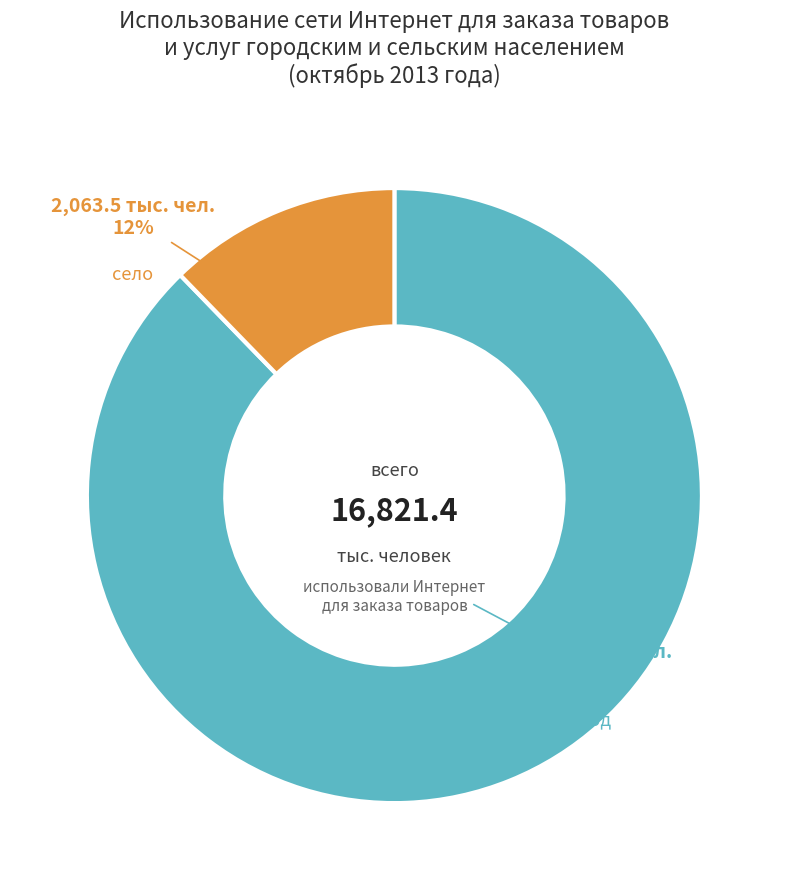

To the nearest percent, what is the average slice percentage?

50%